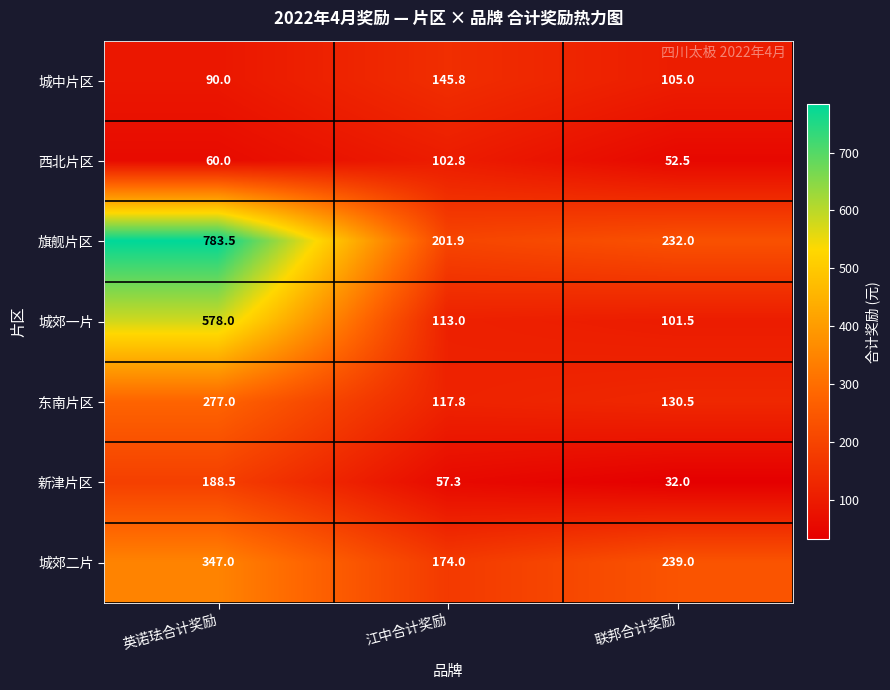

Which category has the highest value across all series?

英诺珐合计奖励